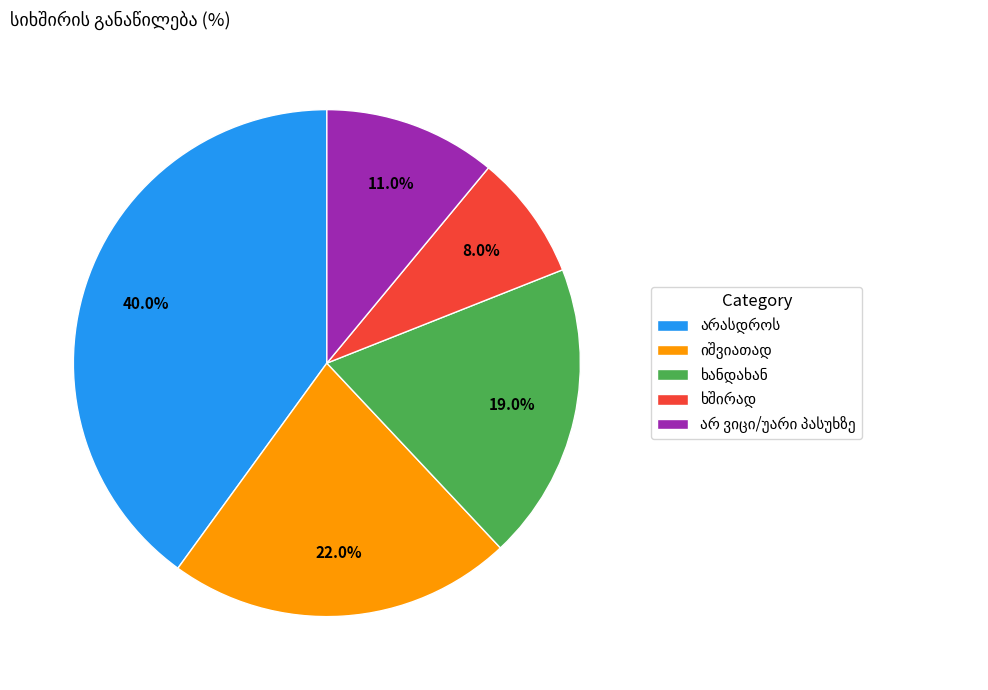

Is there a majority slice in this chart?

No